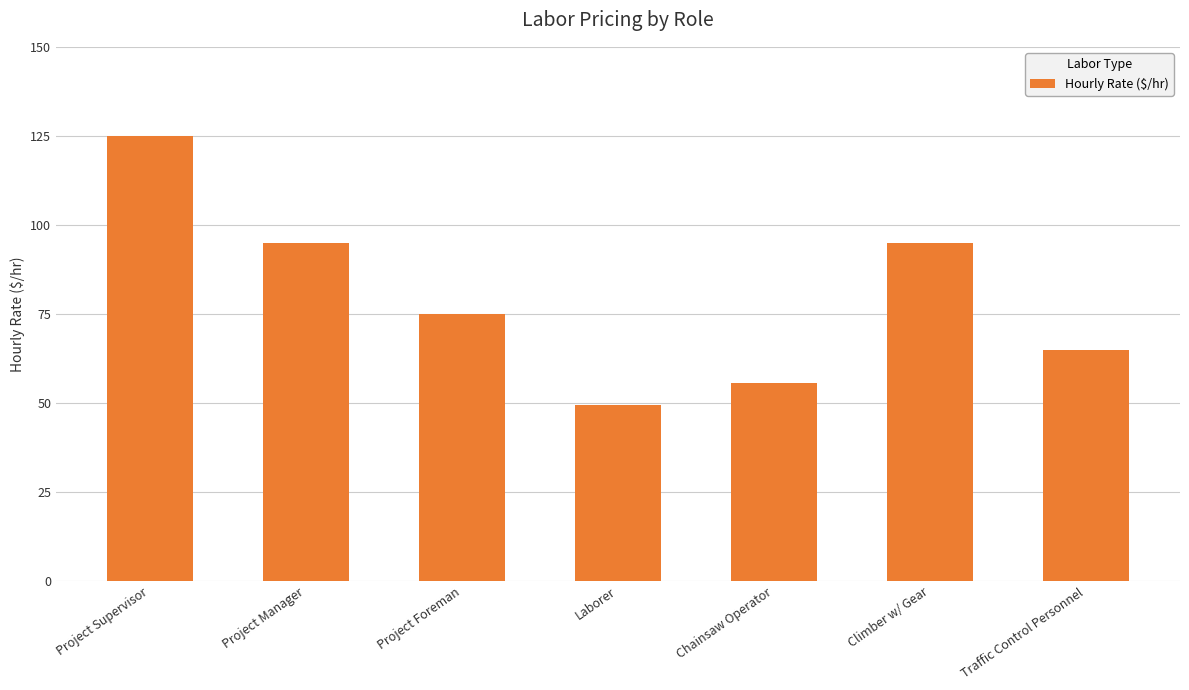

At which label does the data first exceed 75?

Project Supervisor